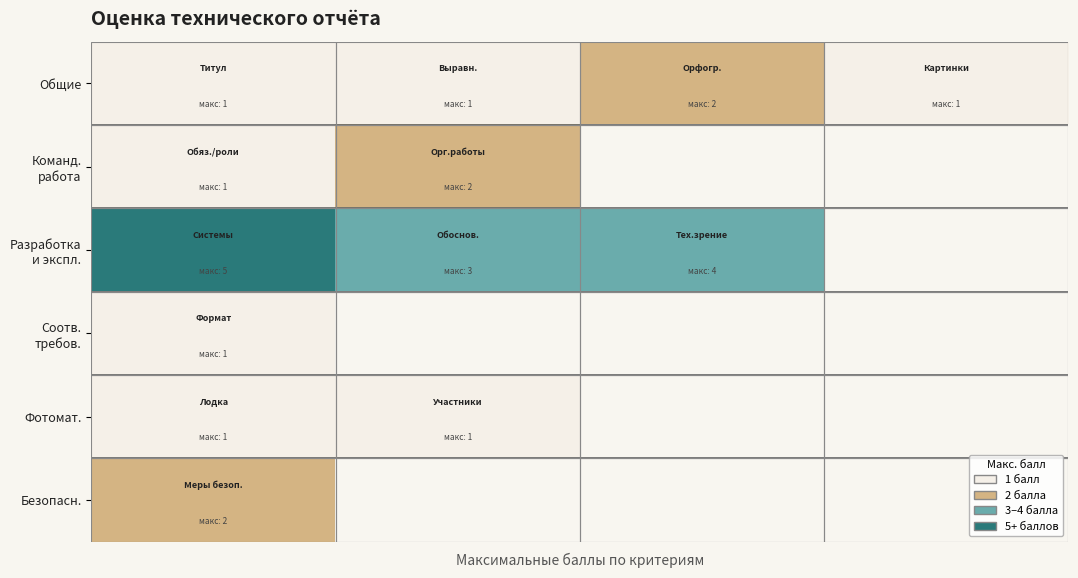

What is the difference between the maximum and minimum values in the Команд. работа series?

1.0